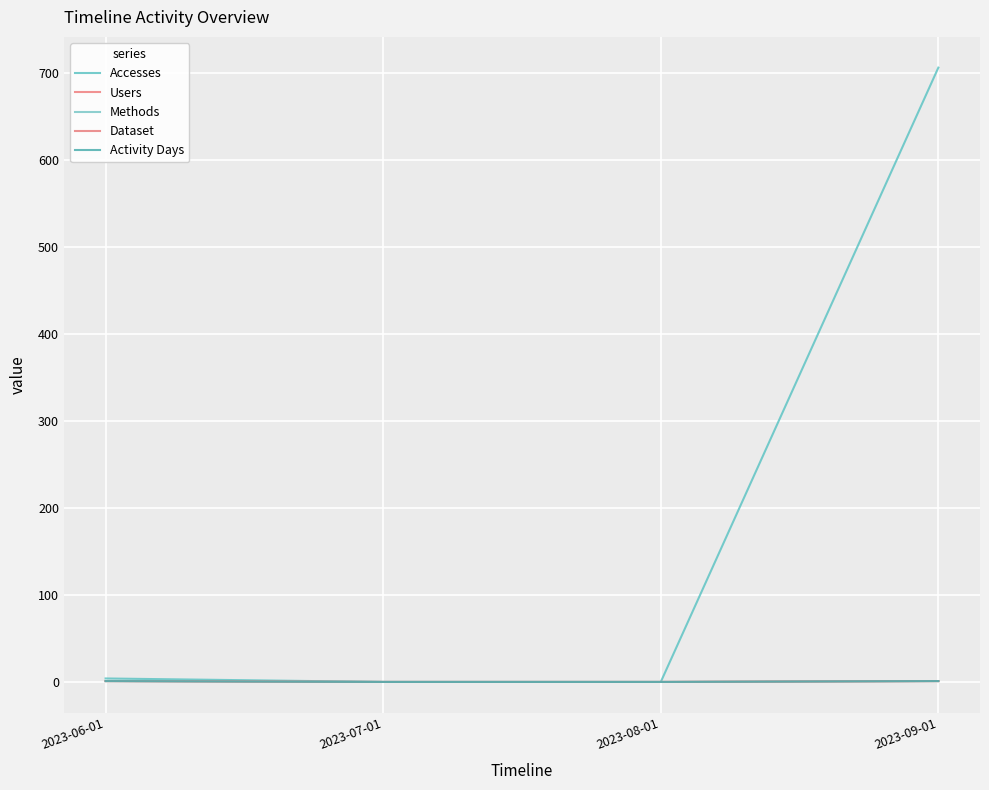

Which series has the largest range (max minus min)?

Accesses